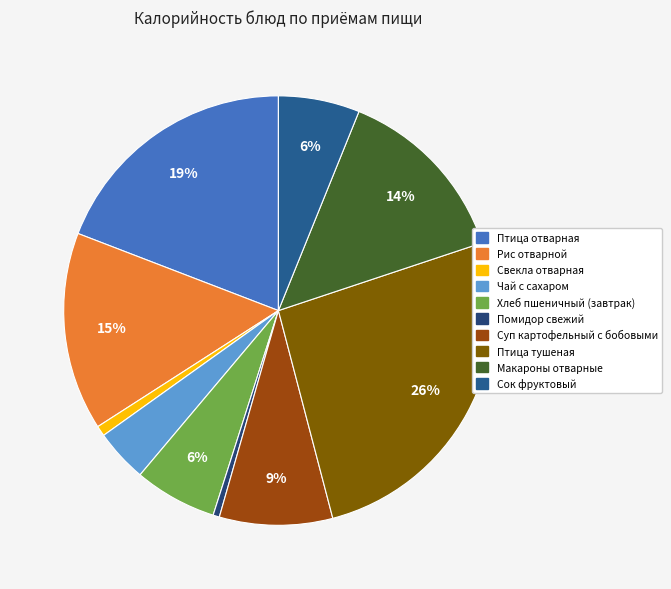

To the nearest percent, what is the average slice percentage?

10%